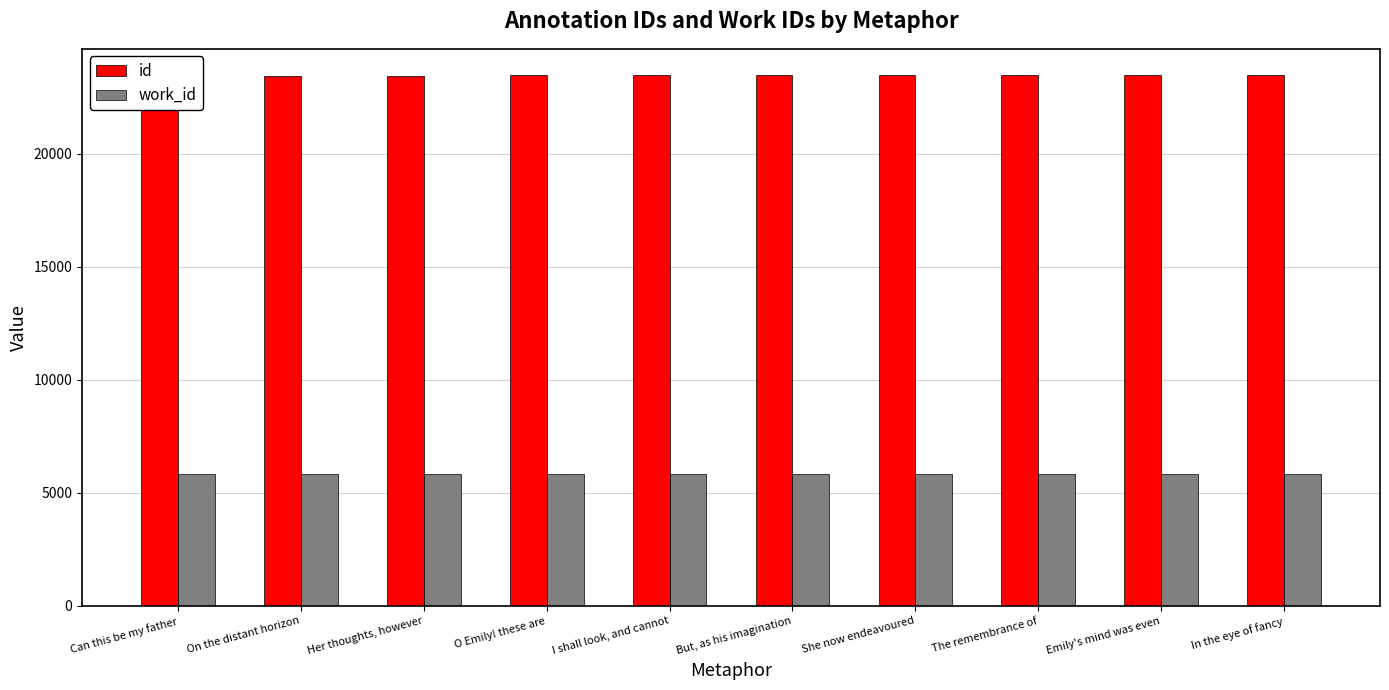

Which series has the largest range (max minus min)?

id